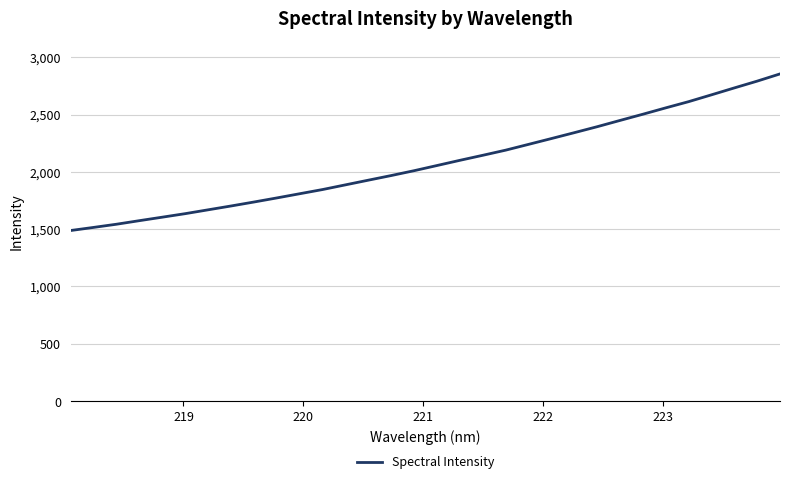

What is the maximum value shown in the chart?

2854.4